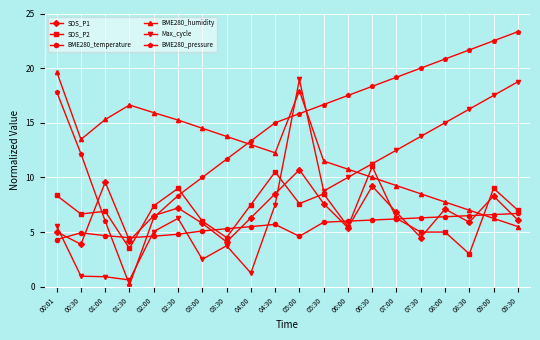

True or false: SDS_P2 has a value of 7.9 at 07:30.

False